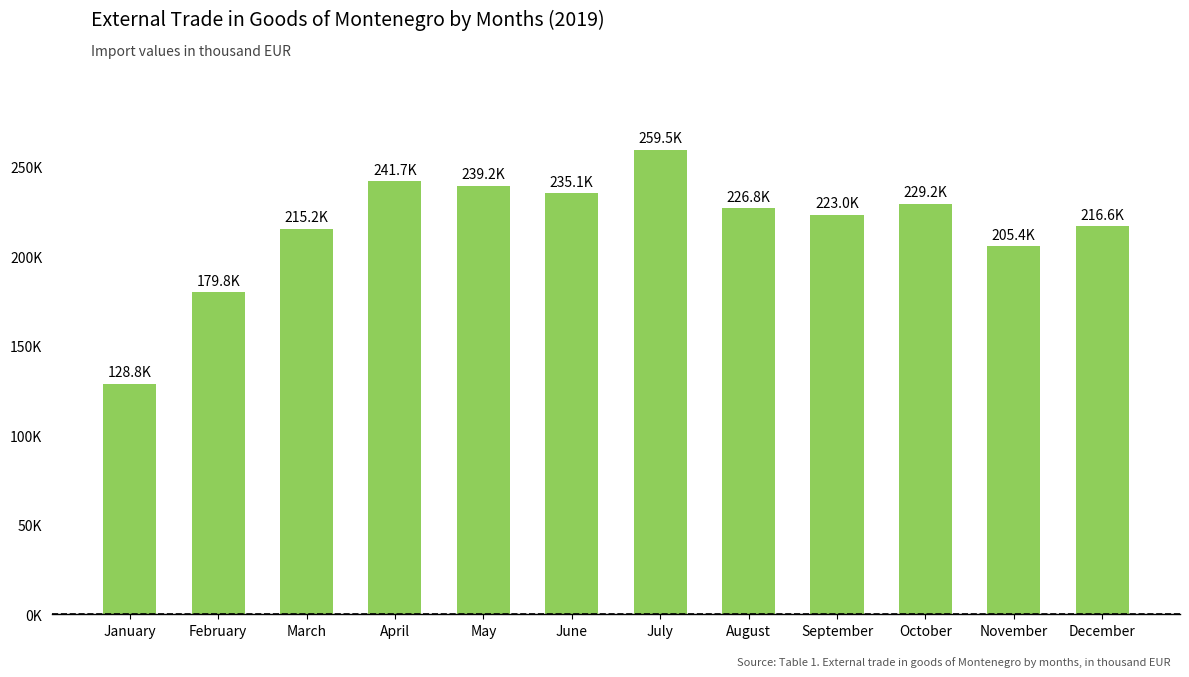

The chart shows a value of 128808.5 at January. True or false?

True